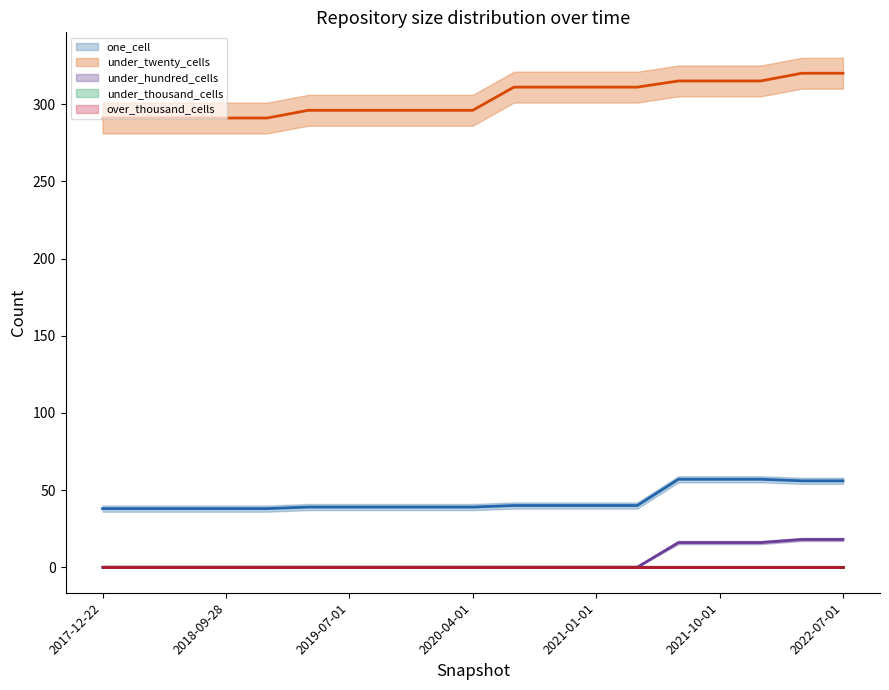

What are all the series names shown in the legend?

one_cell (line), under_twenty_cells (line), under_hundred_cells (line), under_thousand_cells (line), over_thousand_cells (line)